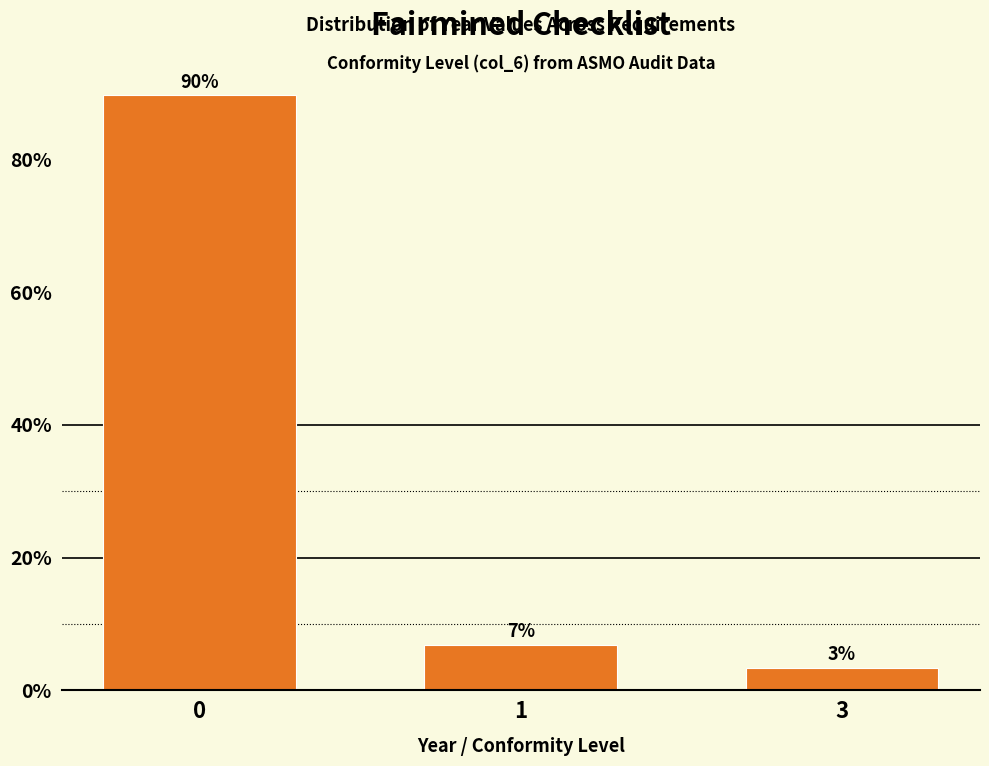

The chart shows a value of 3.4 at 3. True or false?

True